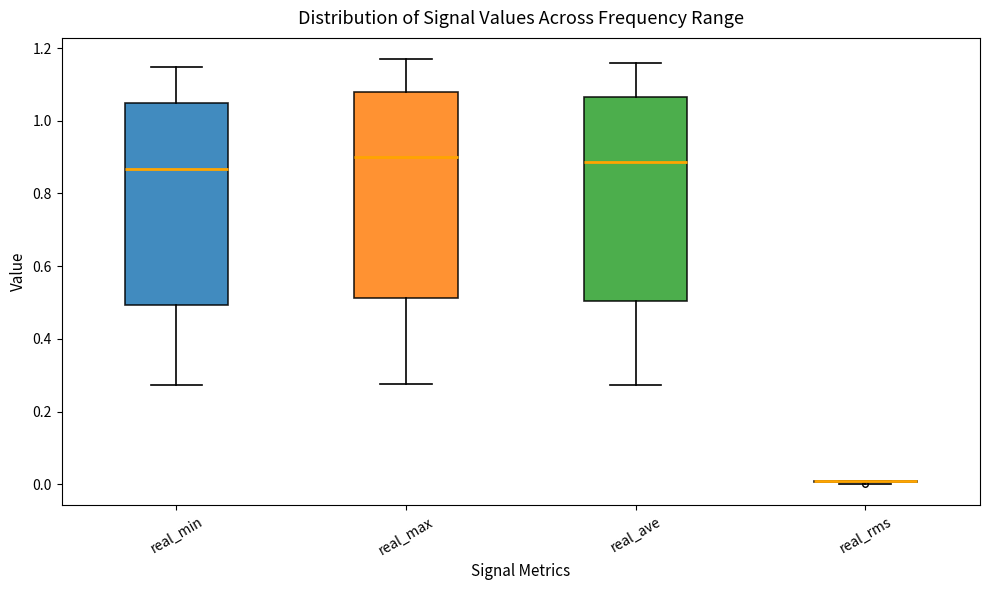

Reading left to right, read every box against the y-axis: the position of its median line, the range the box covers, and the ends of its whiskers. The values are not printed on the chart, so give them approximately, as read against the axis.

real_min: median 0.86, box 0.50 to 1.04, whiskers 0.28 to 1.14
real_max: median 0.90, box 0.52 to 1.08, whiskers 0.28 to 1.16
real_ave: median 0.88, box 0.50 to 1.06, whiskers 0.28 to 1.16
real_rms: box collapsed to a line at 0.00, whiskers 0.00 to 0.02